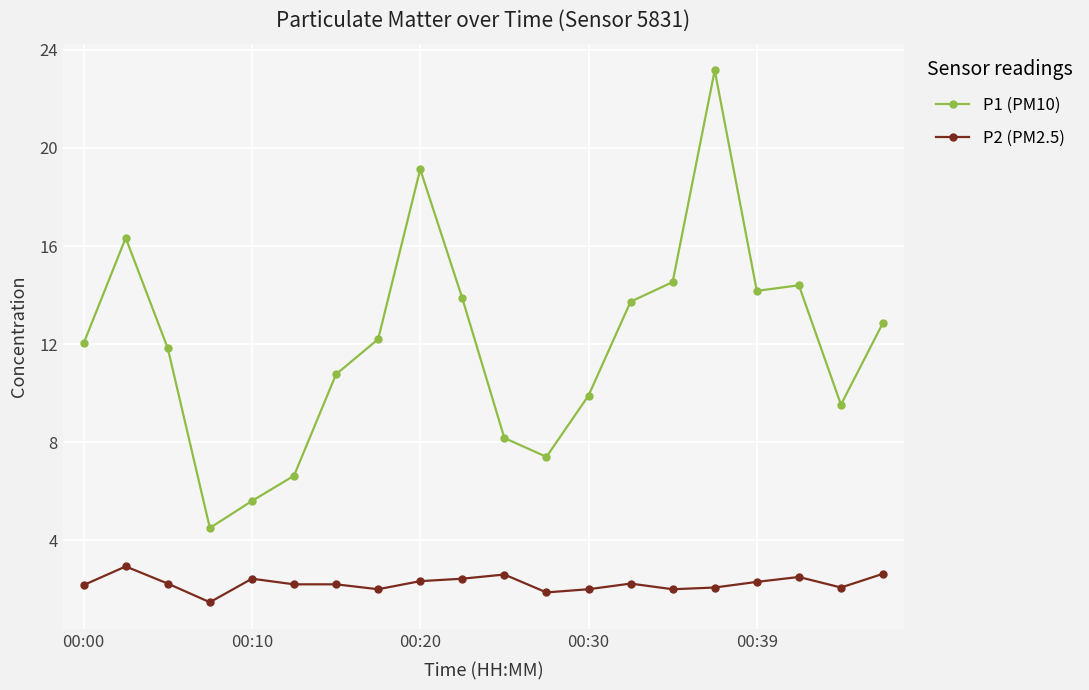

What is the sum of all P2 (PM2.5) values?

44.7